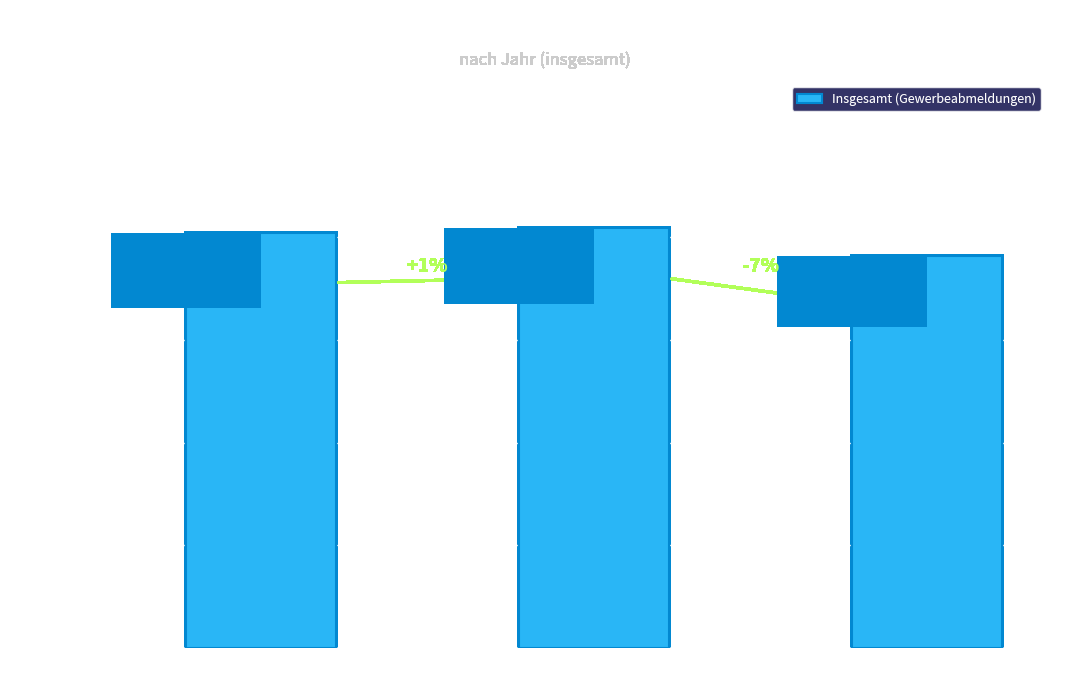

Where does the data first go above 80799?

2018